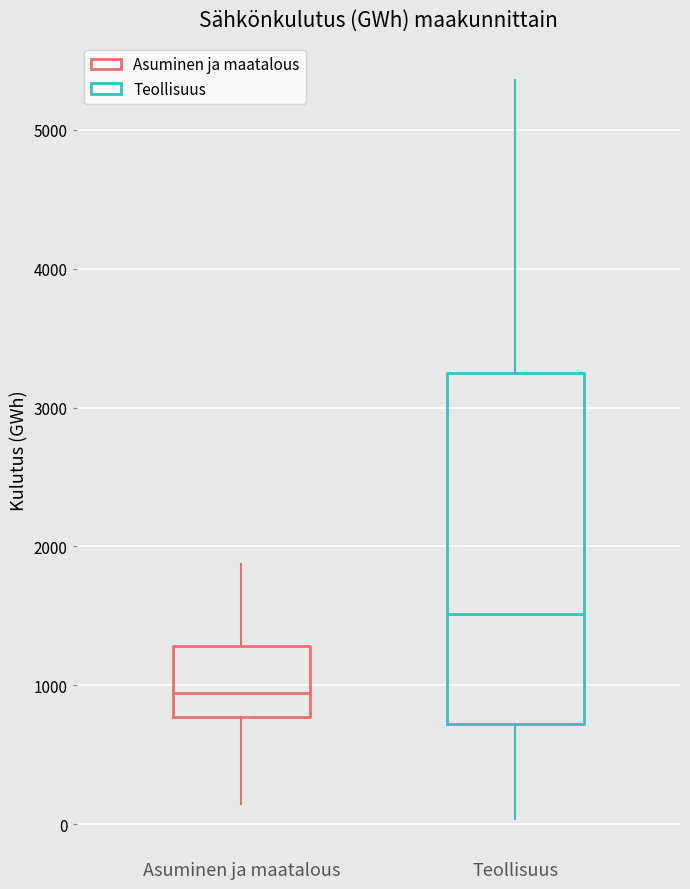

Which box is the tallest, from its lower edge to its upper edge?

Teollisuus